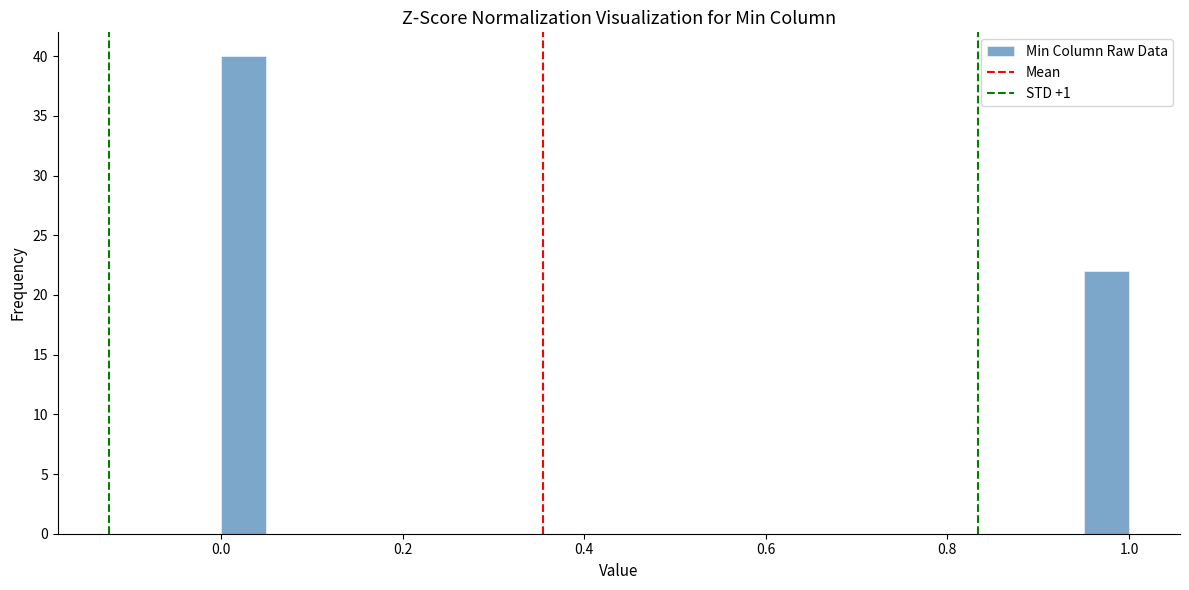

Read against the x-axis, roughly where is the centre of the tallest bar?

0.02